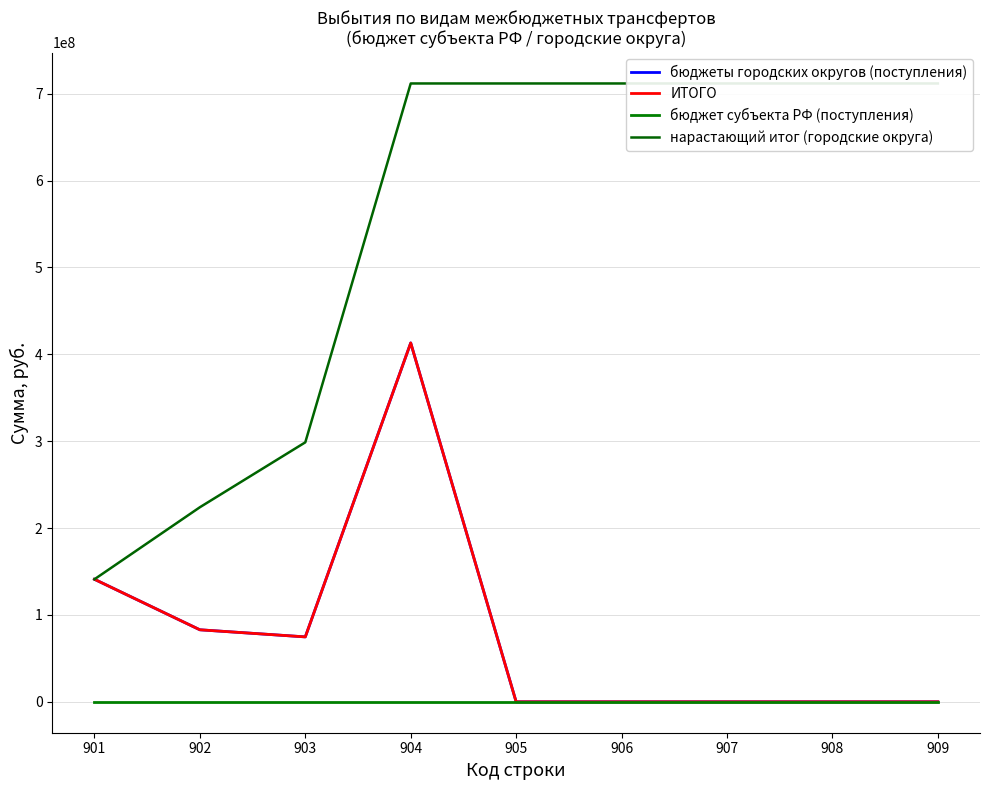

At which label is бюджеты городских округов (поступления) closest to 206520678?

901